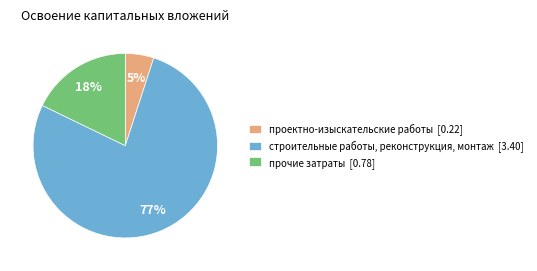

Which slice is the smallest?

проектно-изыскательские работы